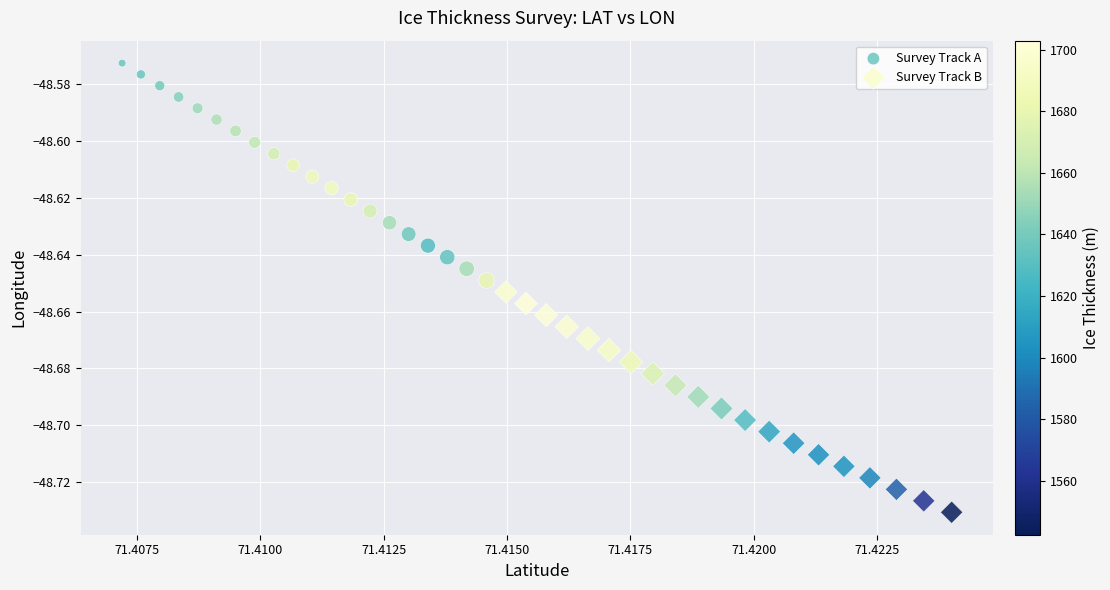

Which series reaches the maximum Y coordinate?

Survey Track A